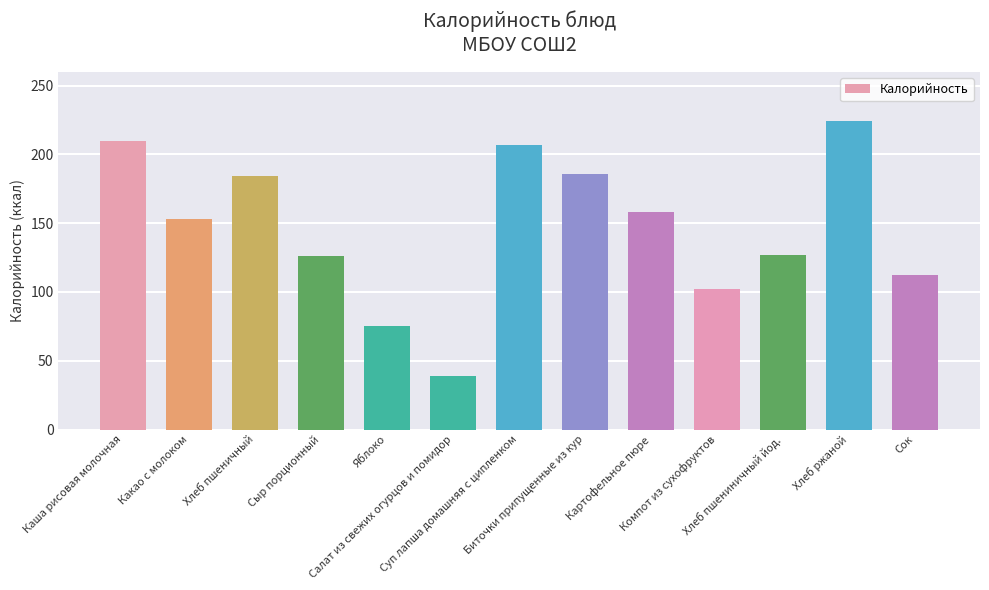

At which label does the data first exceed 153?

Каша рисовая молочная